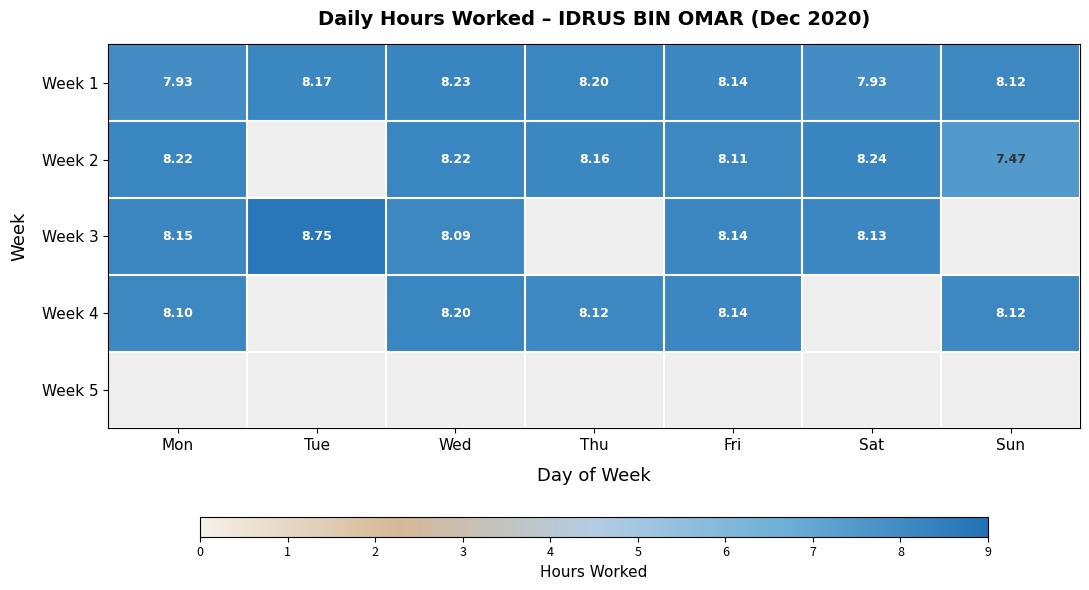

At which label does Week 1 first exceed 8?

Tue